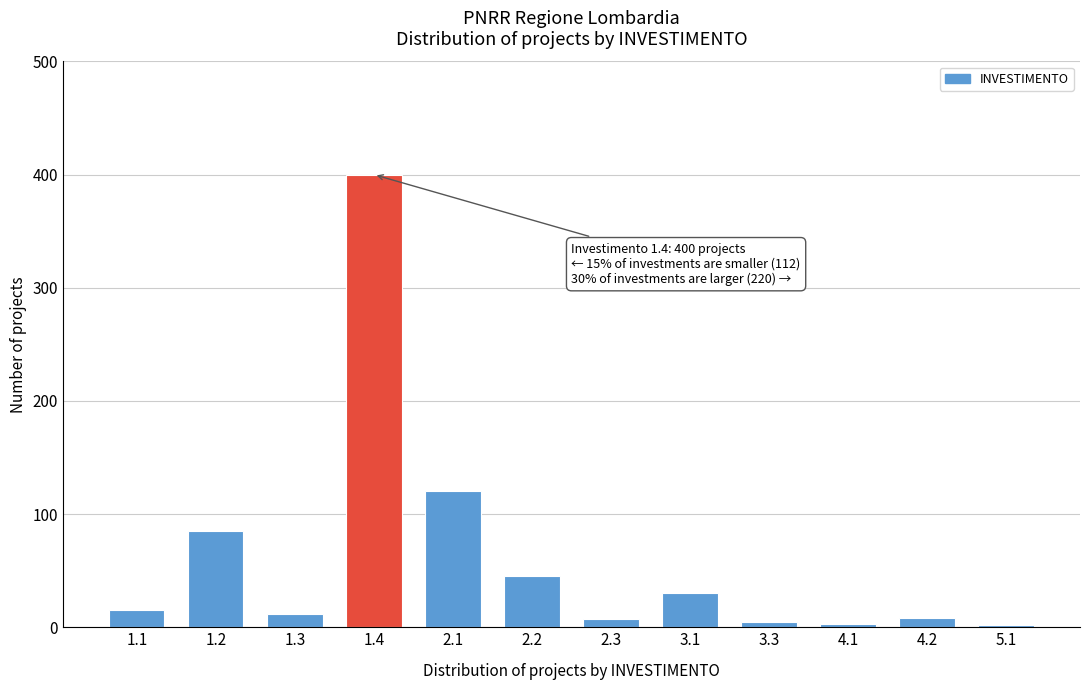

What is the difference between the maximum and second lowest values?

397